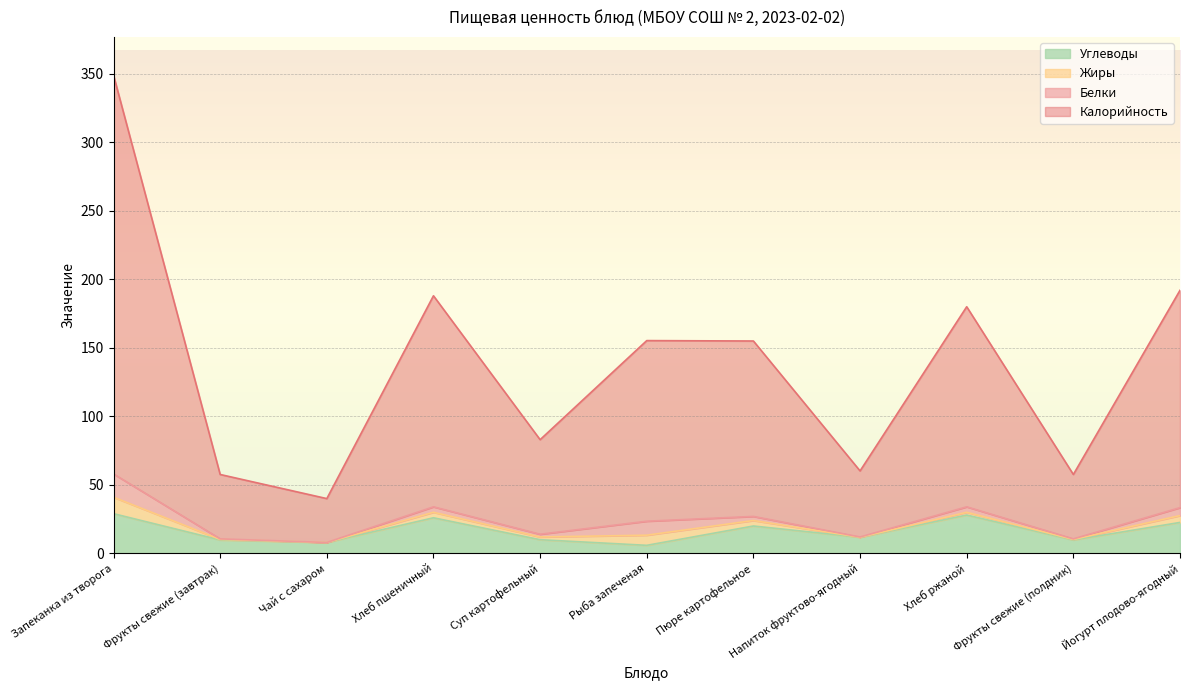

What is the highest value of the Калорийность series?

349.0